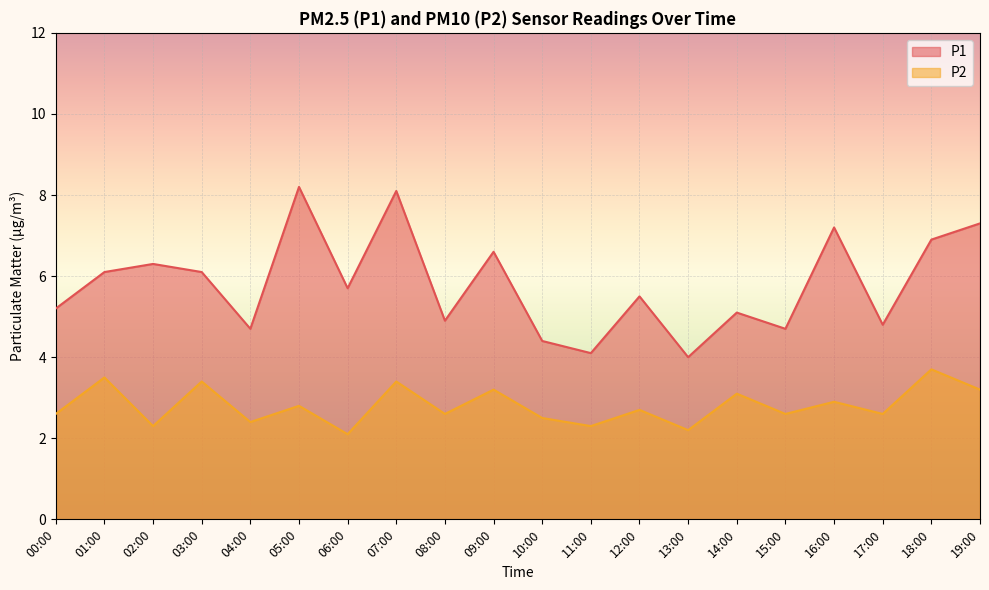

Does the chart display data point markers on the line(s)?

No